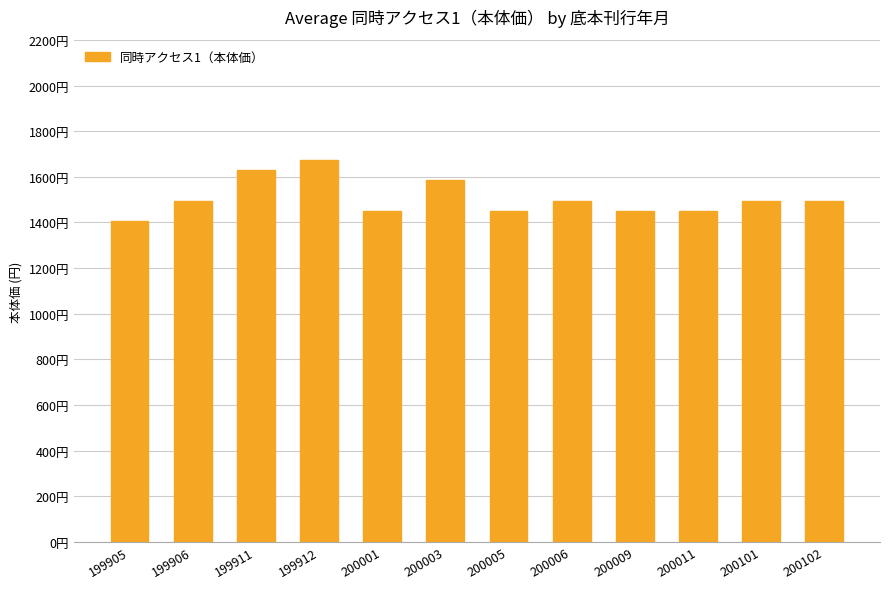

How many values are below 1496?

5